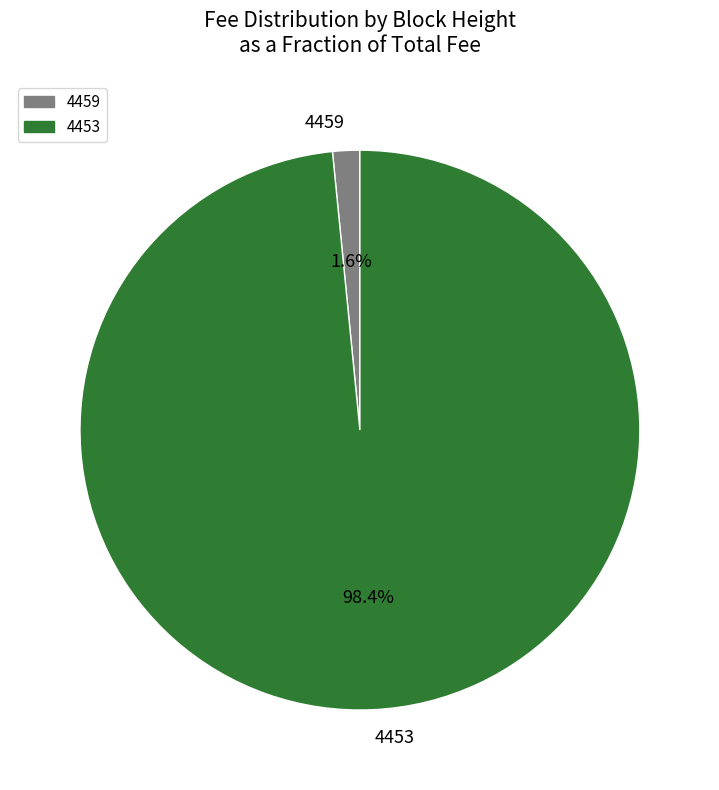

How many slices are in this pie chart?

2